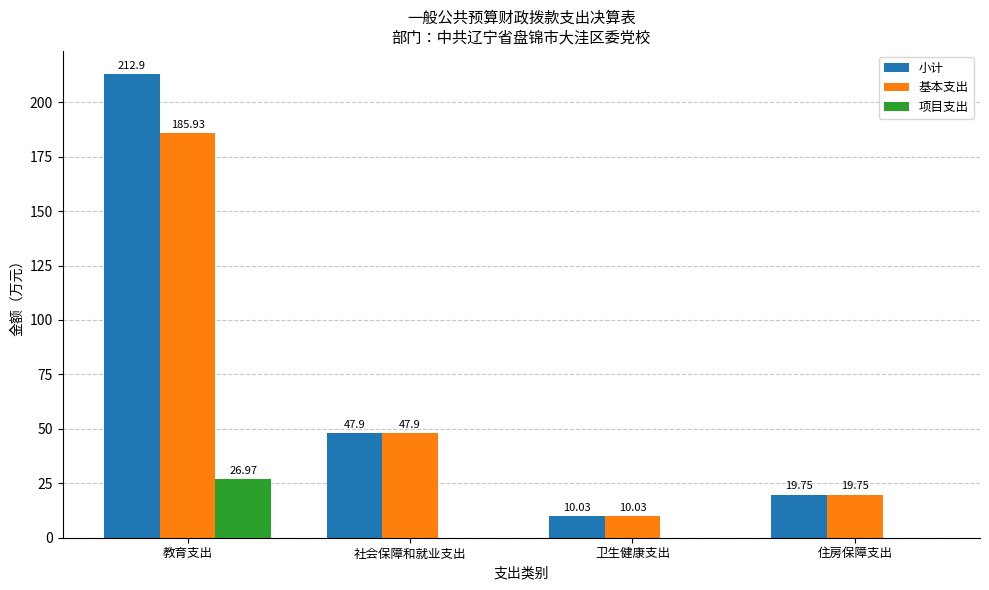

Which series has the largest total across all categories?

小计